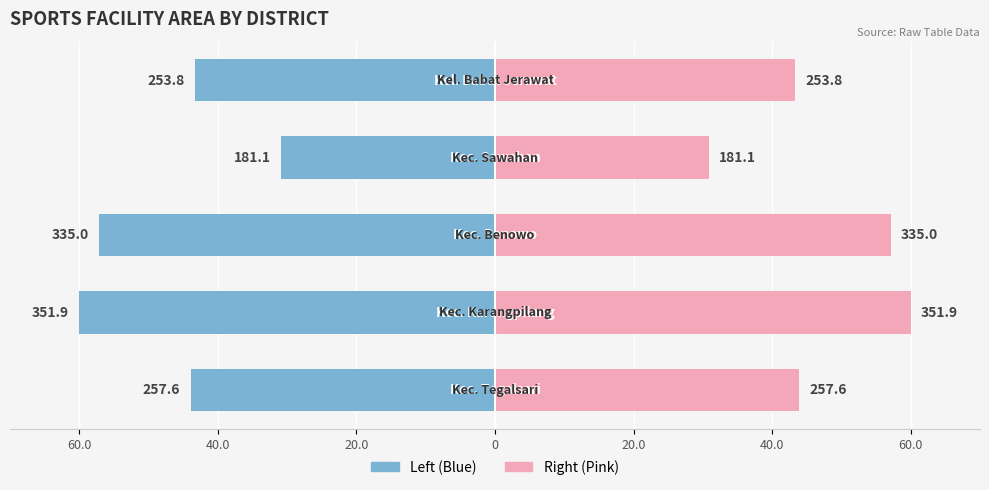

How many data points does each series have?

5